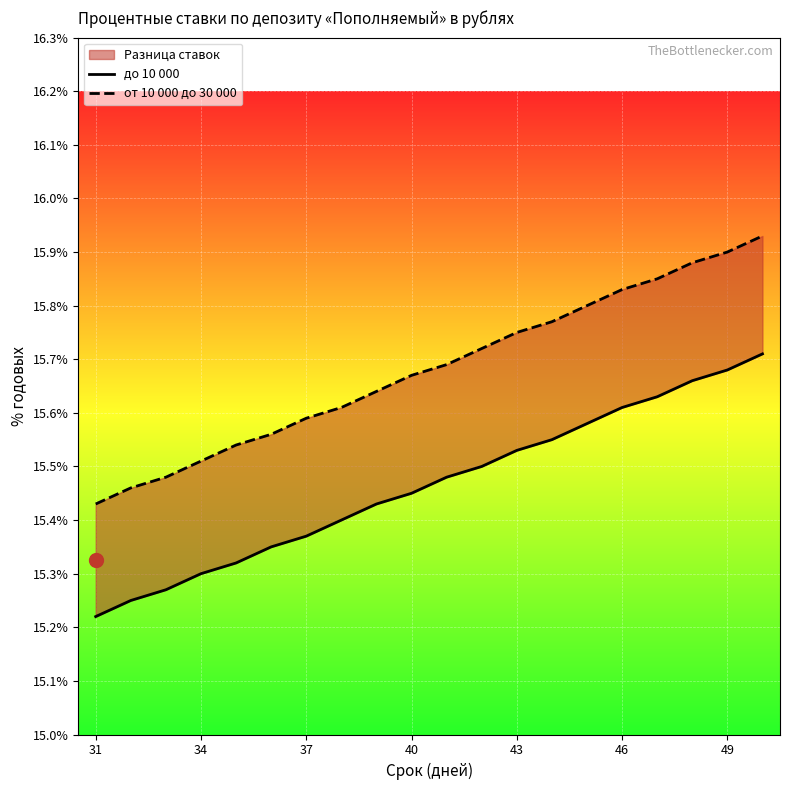

Is it true that до 10 000 equals 9.5 at 46?

False